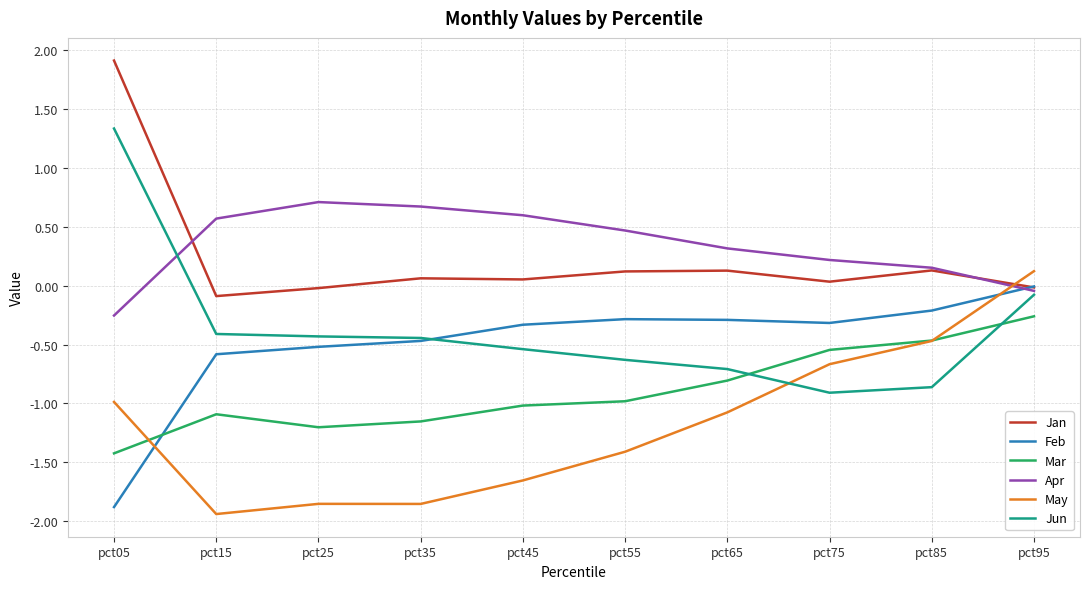

List the series in order of their peak value, lowest first.

Mar, Feb, May, Apr, Jun, Jan